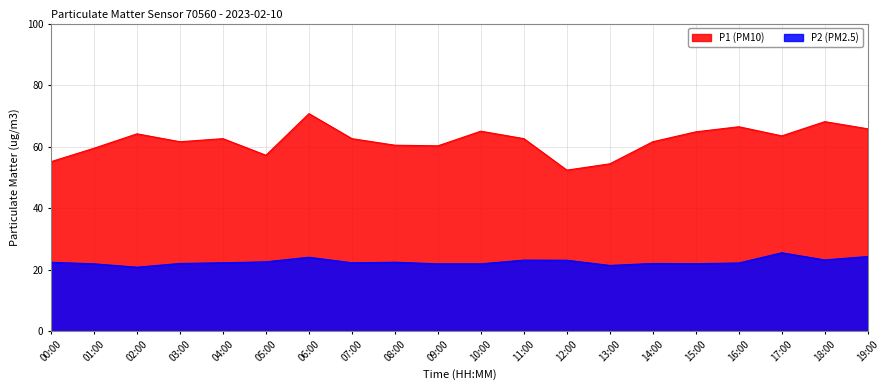

Is the value of P1 at 00:00 greater than the value of P2 at 19:00?

Yes